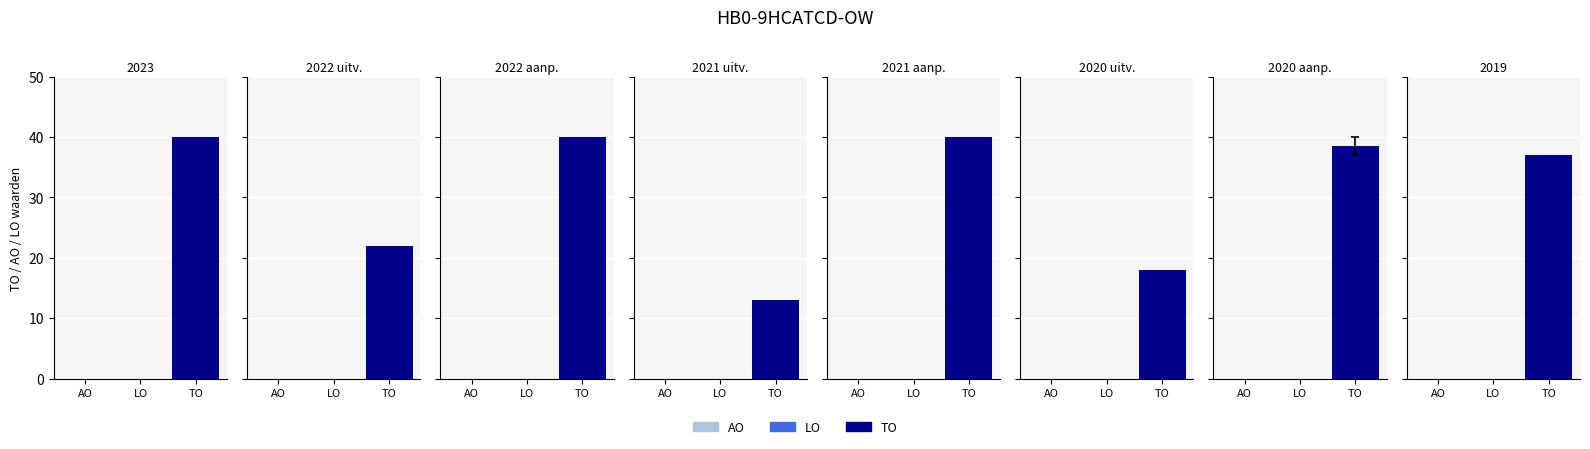

The value of LO at 2020 Opmaak - ontwerp is 0. True or false?

True